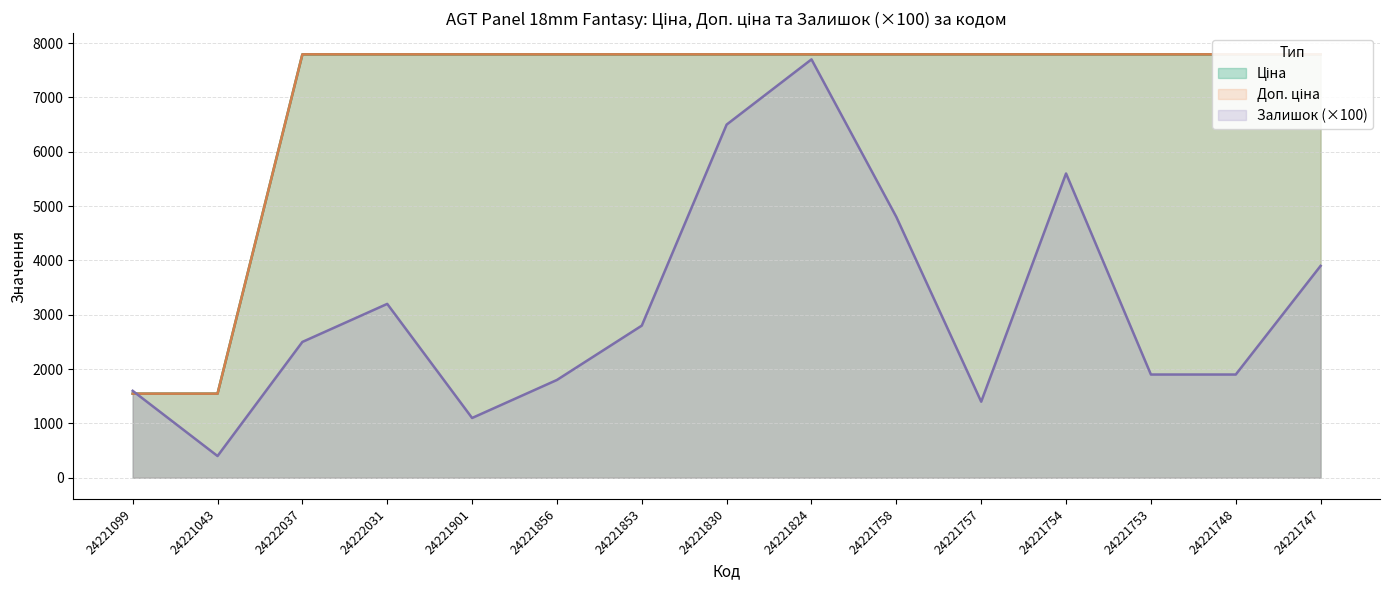

How many data points in Залишок are above 2500?

7